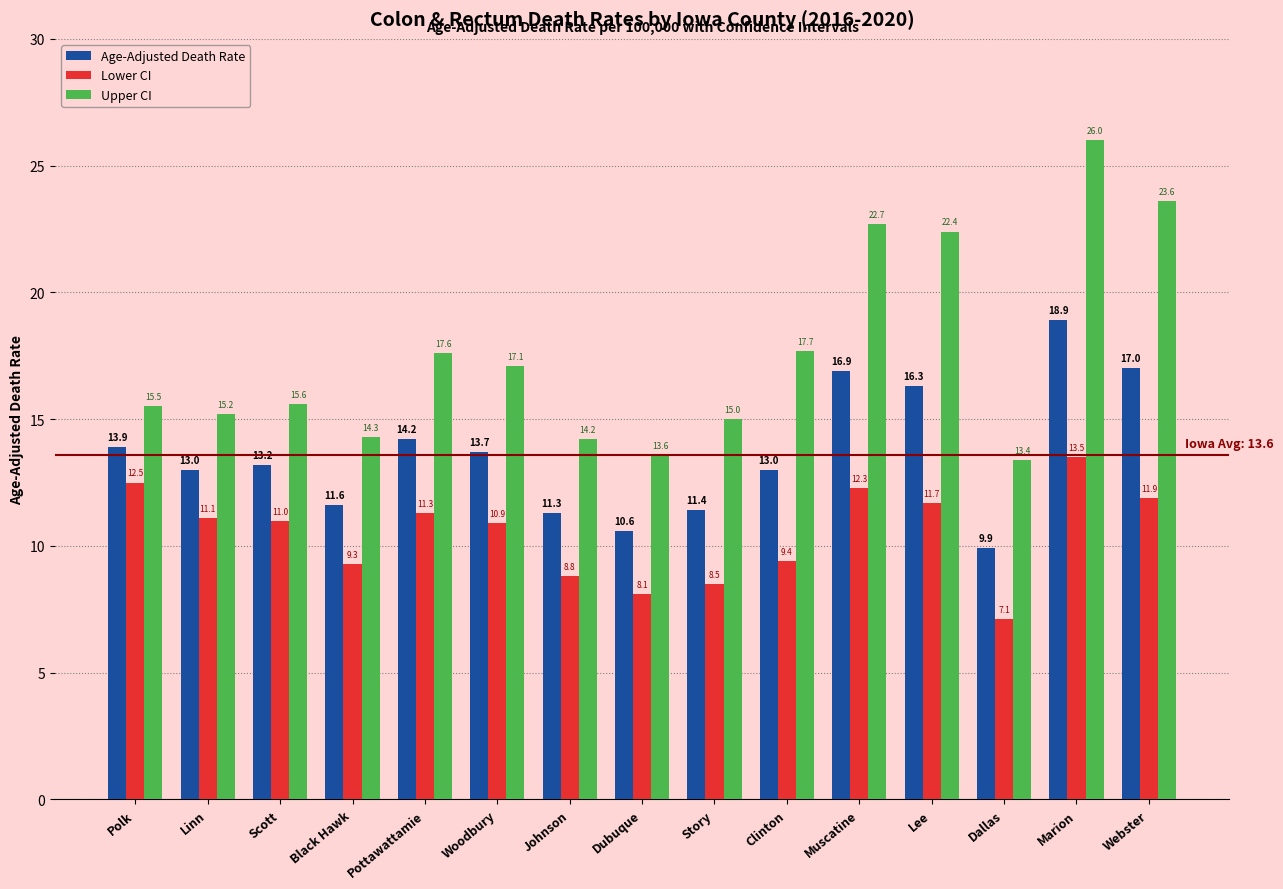

Between Scott and Story, which series saw the biggest shift?

Lower CI